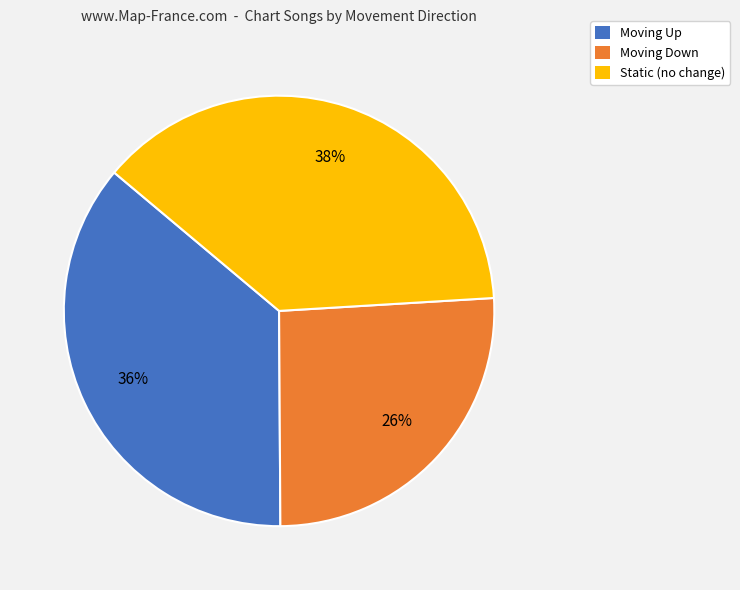

Between Moving Down and Moving Up, which is larger?

Moving Up